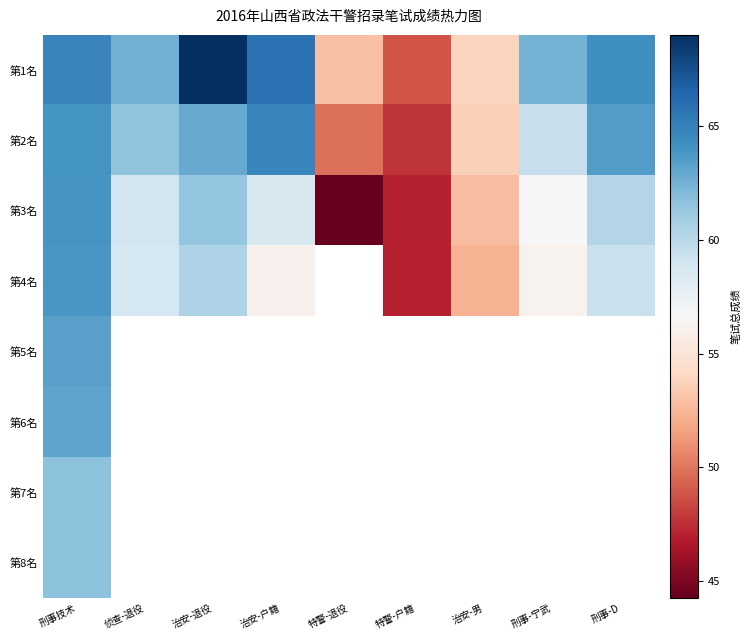

At which label does 第3名 first exceed 58?

刑事技术